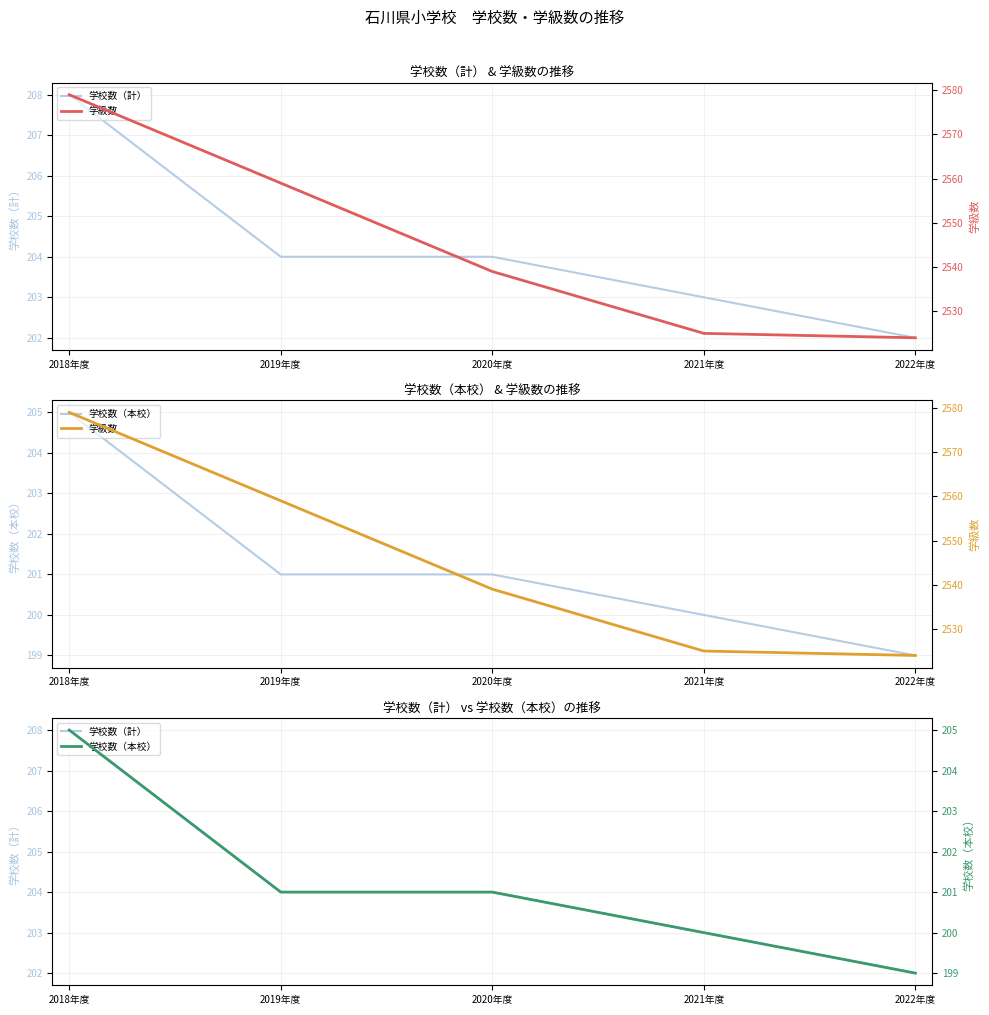

True or false: 学校数（計） and 学校数（本校） intersect in this chart.

False